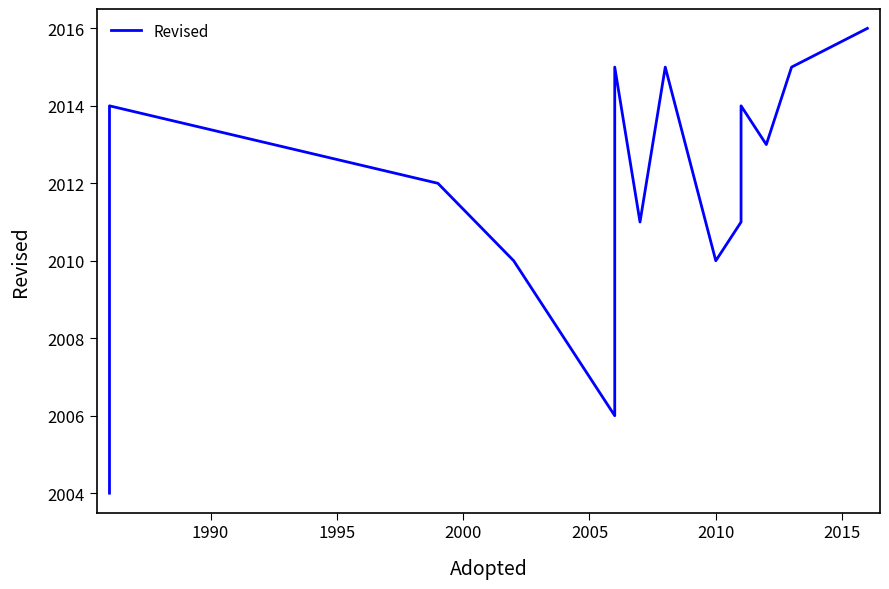

Count the number of values greater than 2012.

7